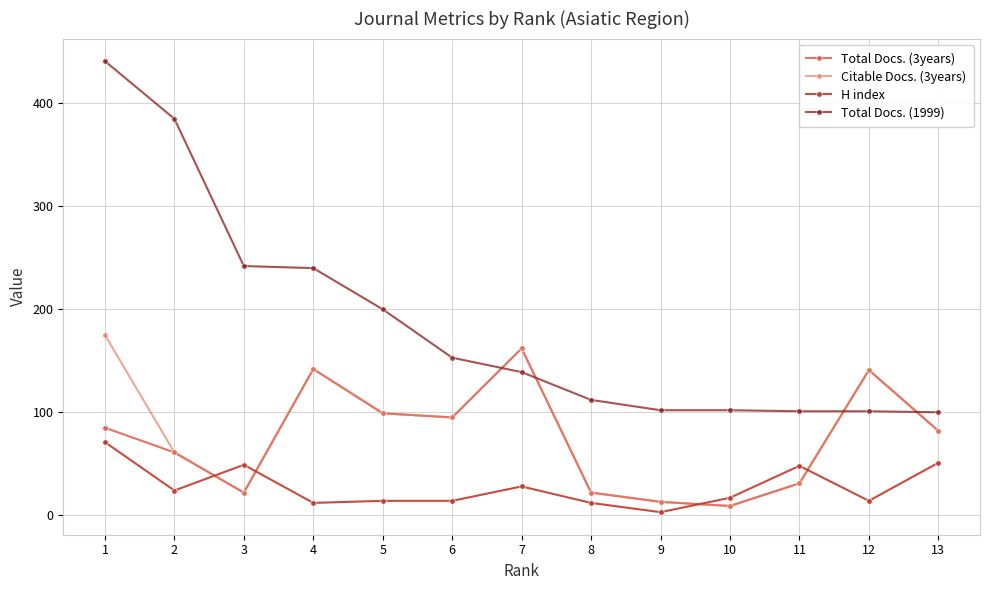

In H index, how many points are lower than both neighbors (excluding endpoints)?

4